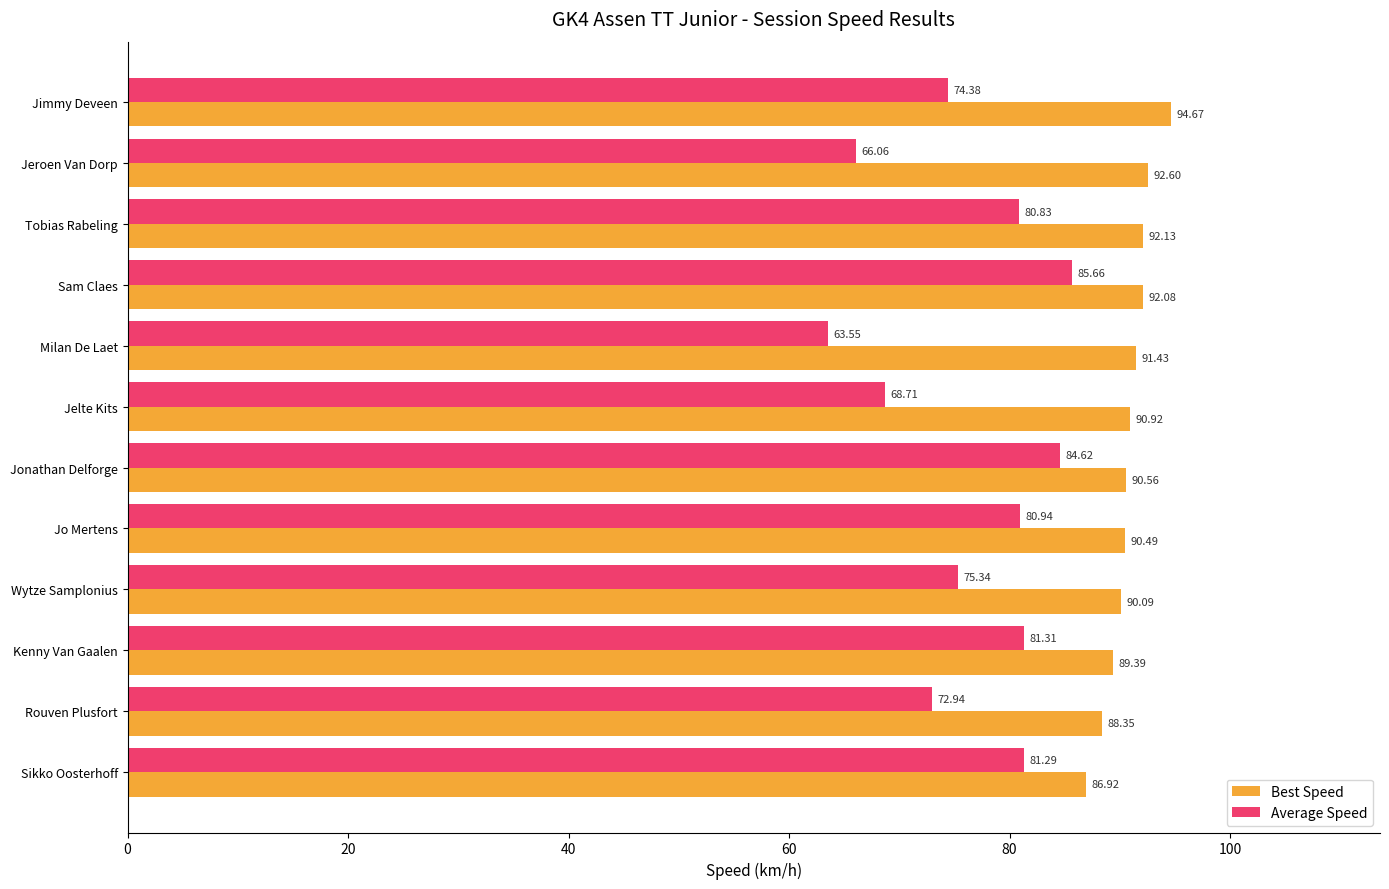

What is the spread (max minus min) of values at Jeroen Van Dorp?

26.5